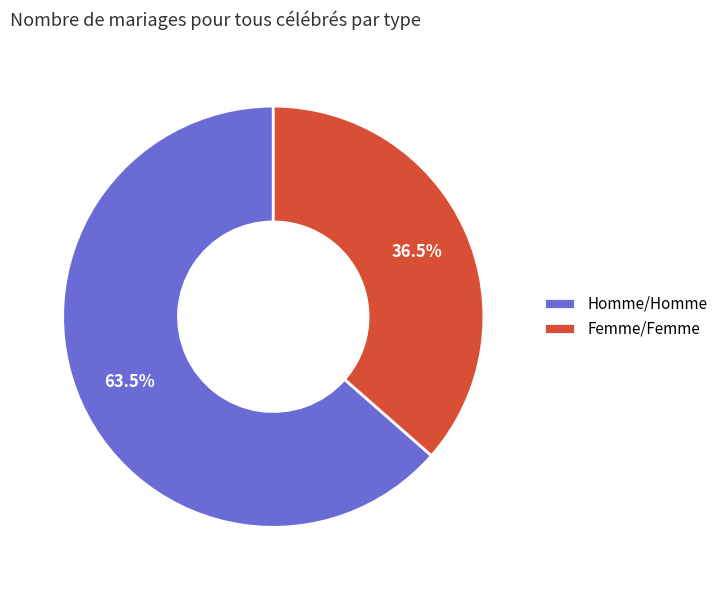

What is the ratio of the value at Homme/Homme to the value at Femme/Femme?

1.7